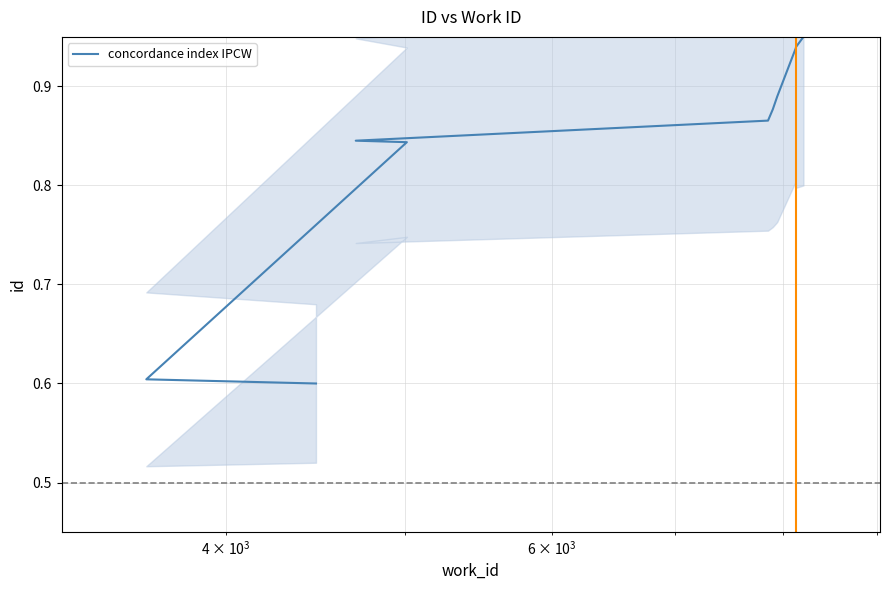

The chart shows a value of 1.4 at 8. True or false?

False